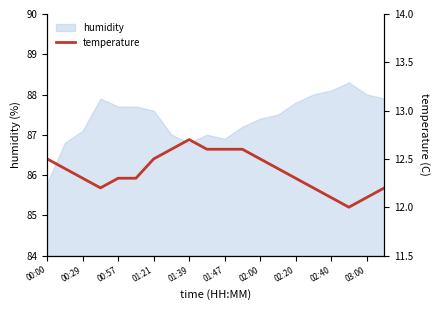

How many values exceed 12?

19